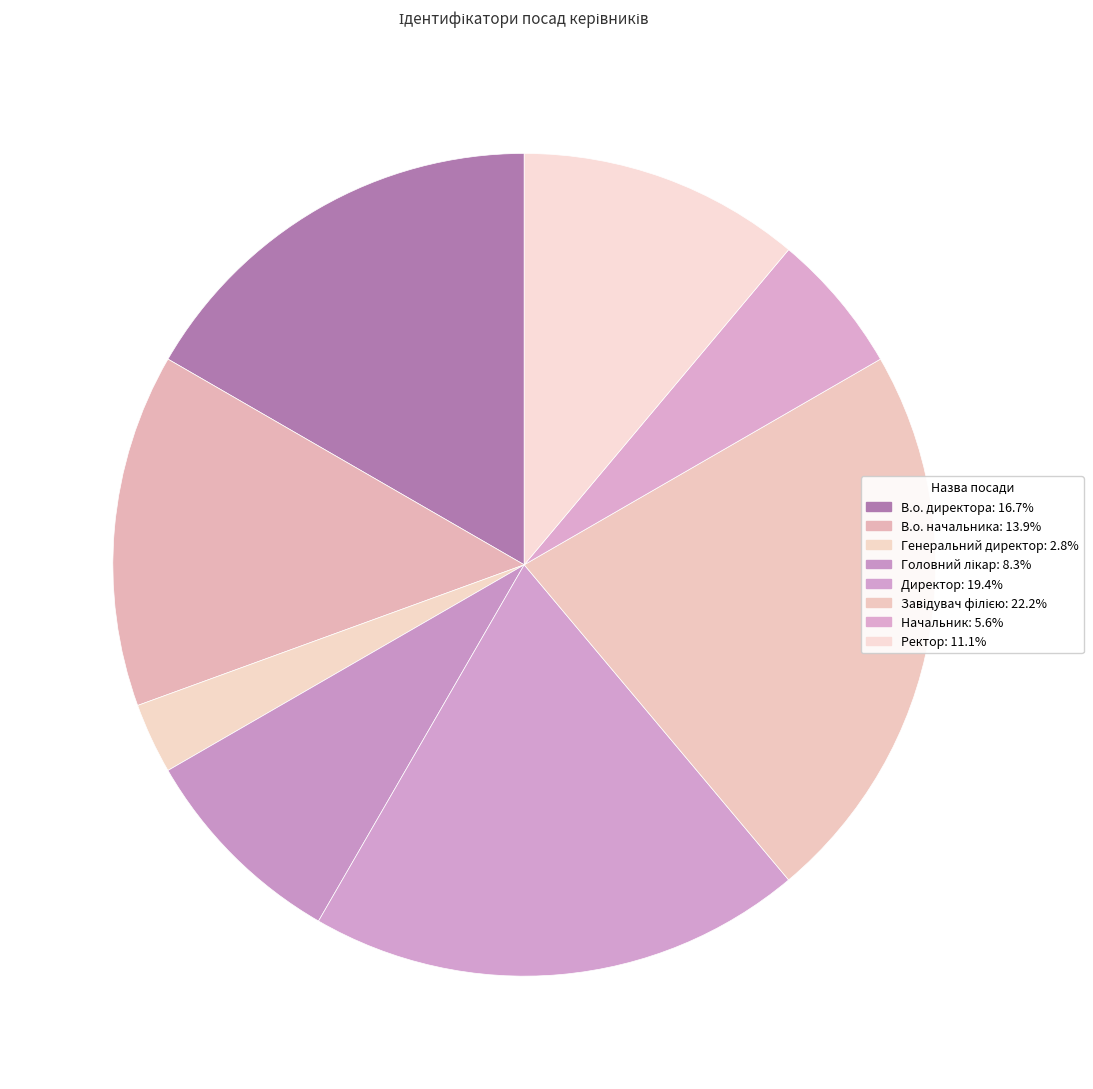

How many segments does this pie chart have?

8